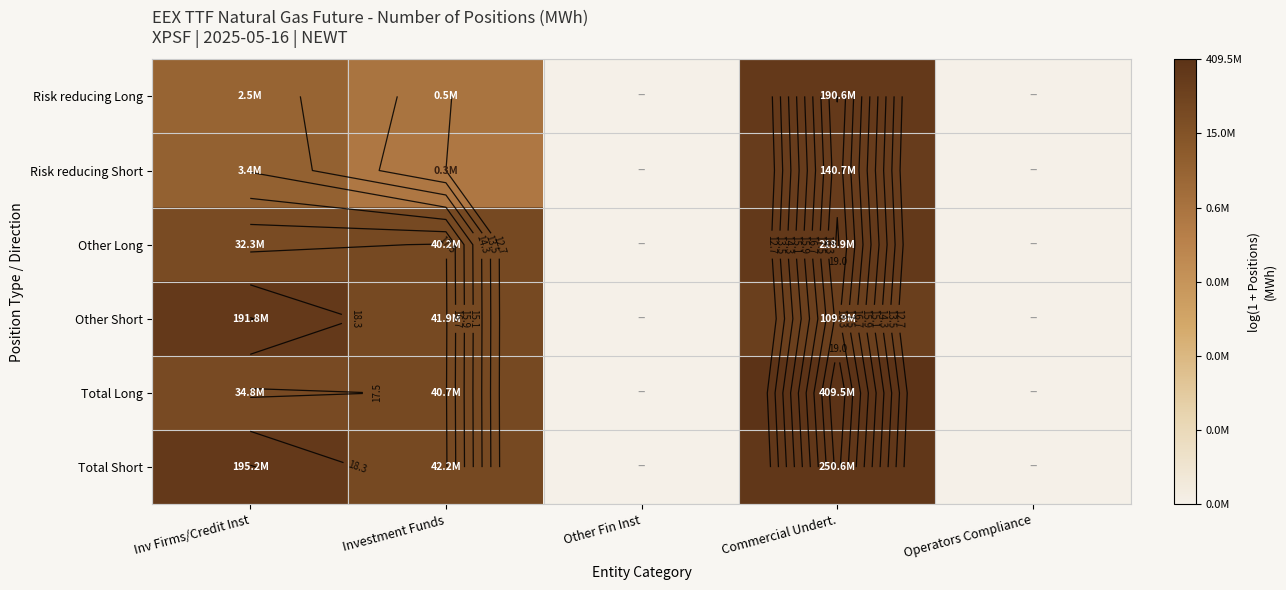

At how many categories does at least one series exceed 7?

3